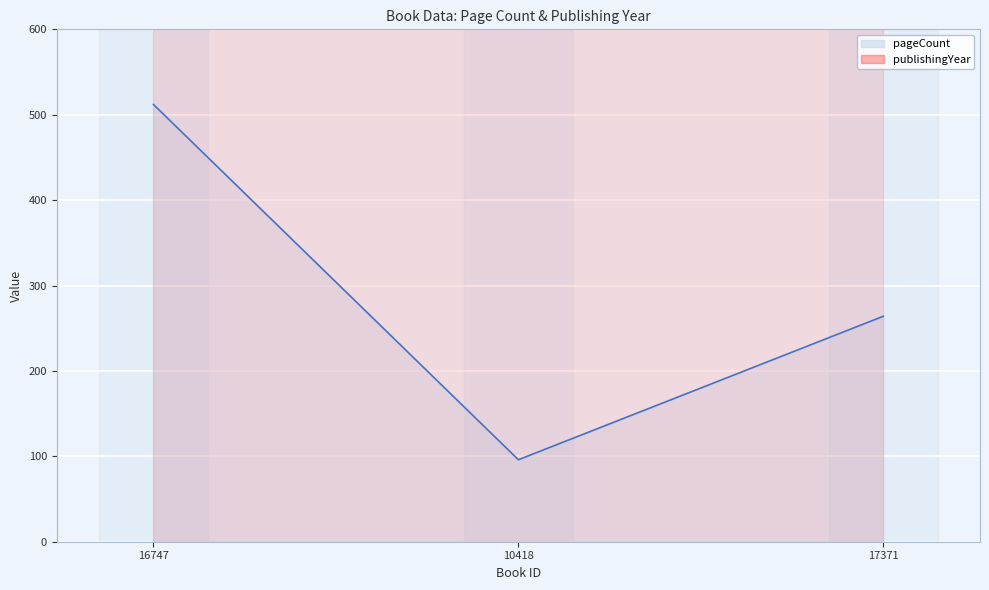

How many categories are shown in the chart?

3